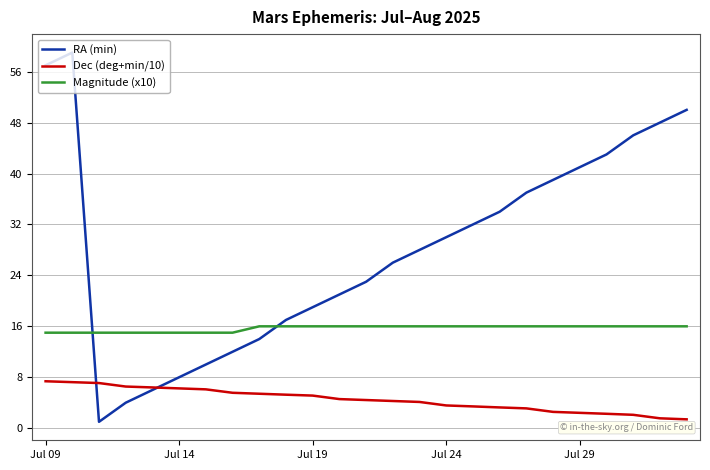

List the series in order of their peak value, lowest first.

Dec (deg+min/10), Magnitude (x10), RA (min)